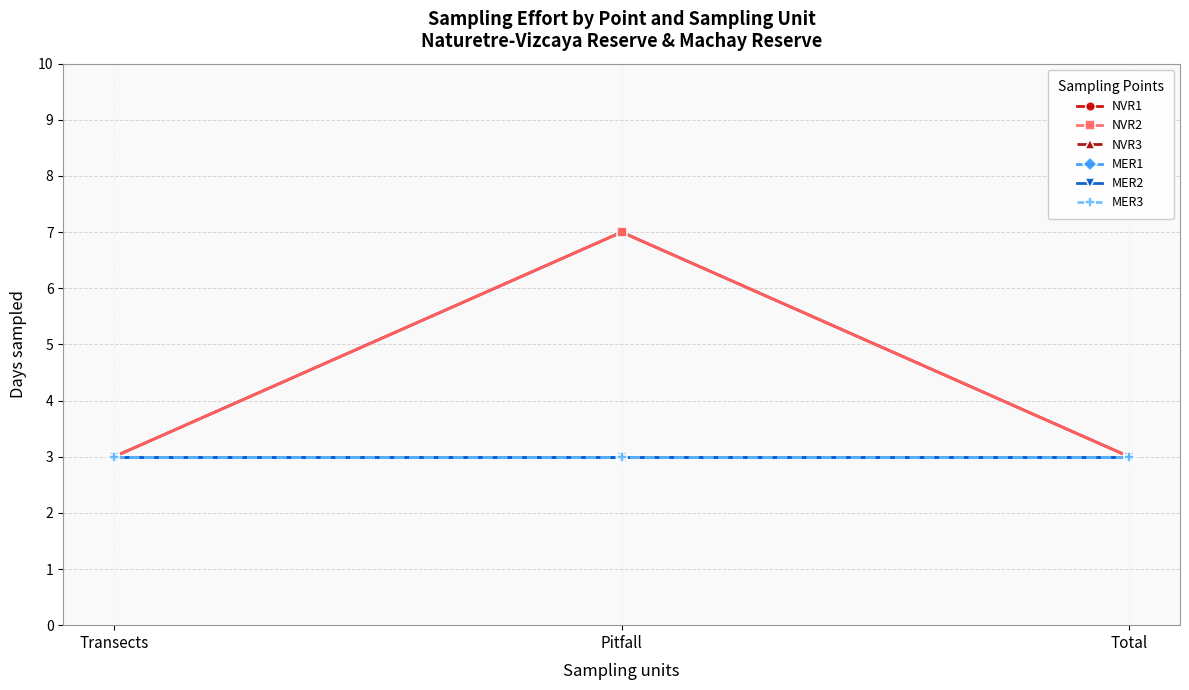

Which series changed the most between Transects and Pitfall?

NVR1